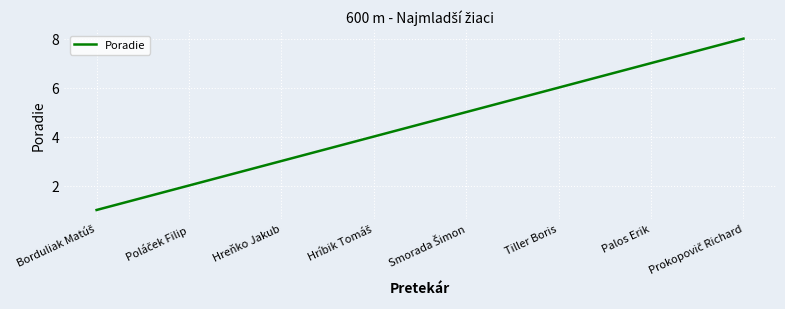

What is the difference between the second highest and minimum values?

6